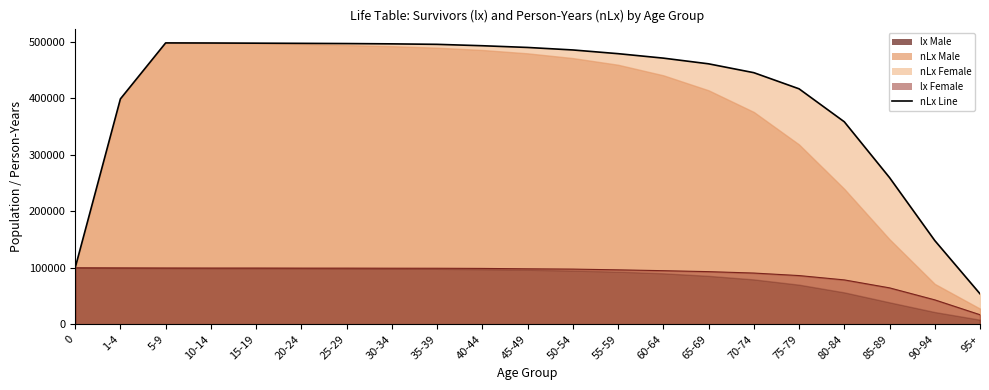

Which has a higher value, 45-49 or 55-59?

45-49